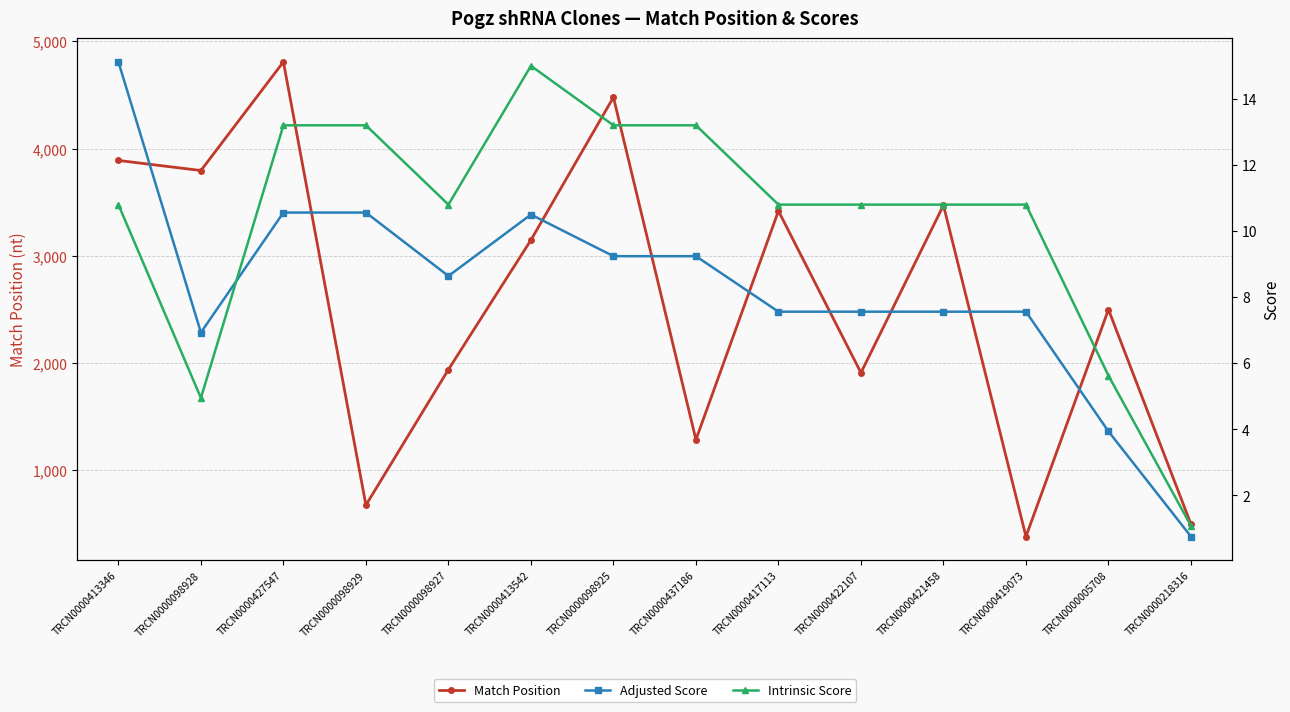

True or false: Match Position and Intrinsic Score cross at least once.

False